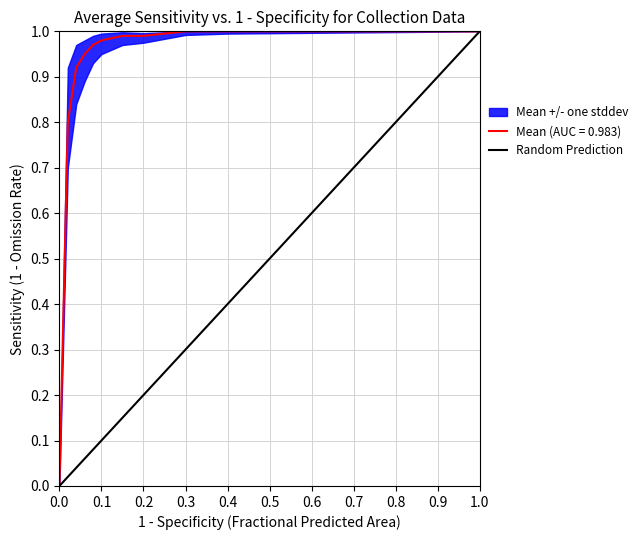

The value of Mean (AUC = 0.983) at 1.0 is 1.7. True or false?

False